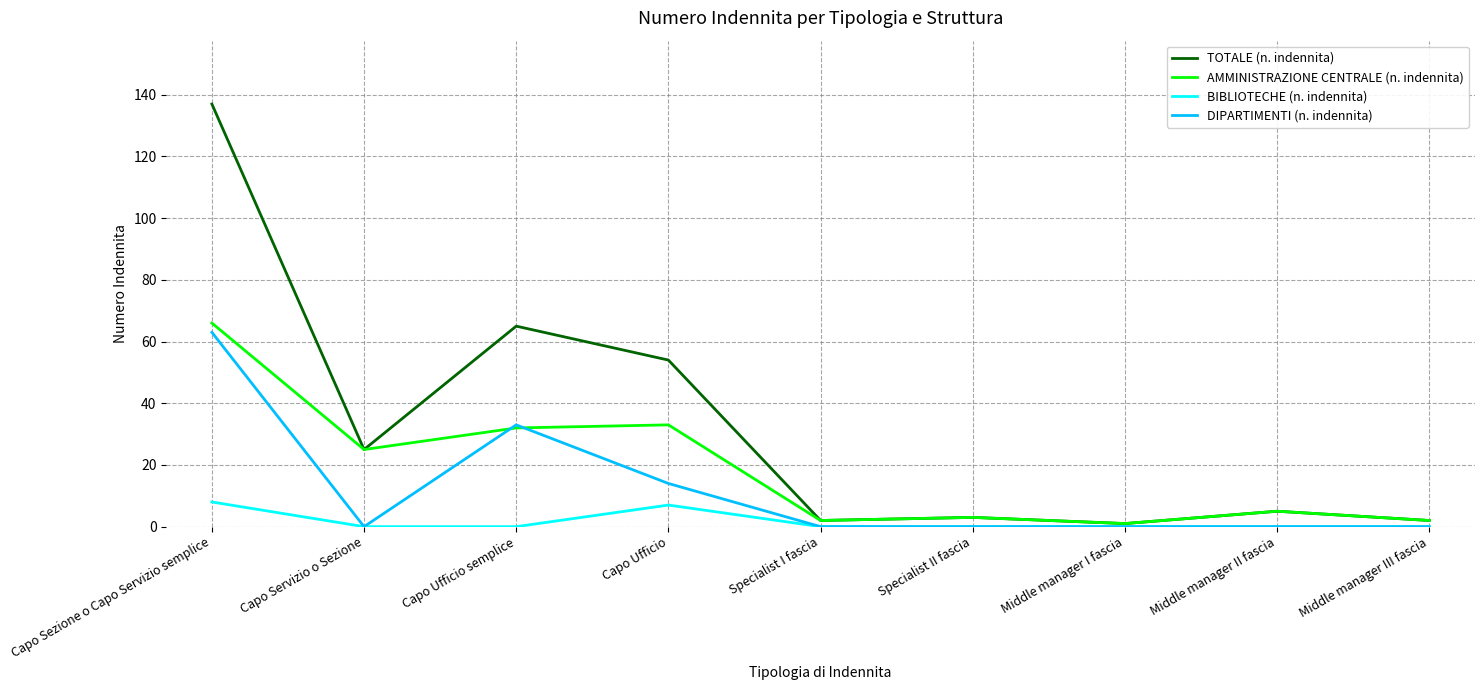

The BIBLIOTECHE (n. indennita) series shows 7 at Capo Ufficio. True or false?

True